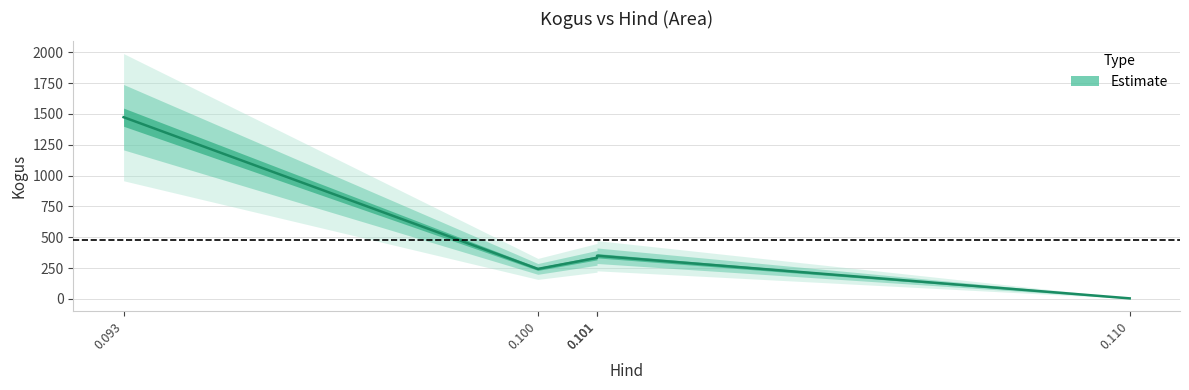

Where is the first local minimum?

0.1